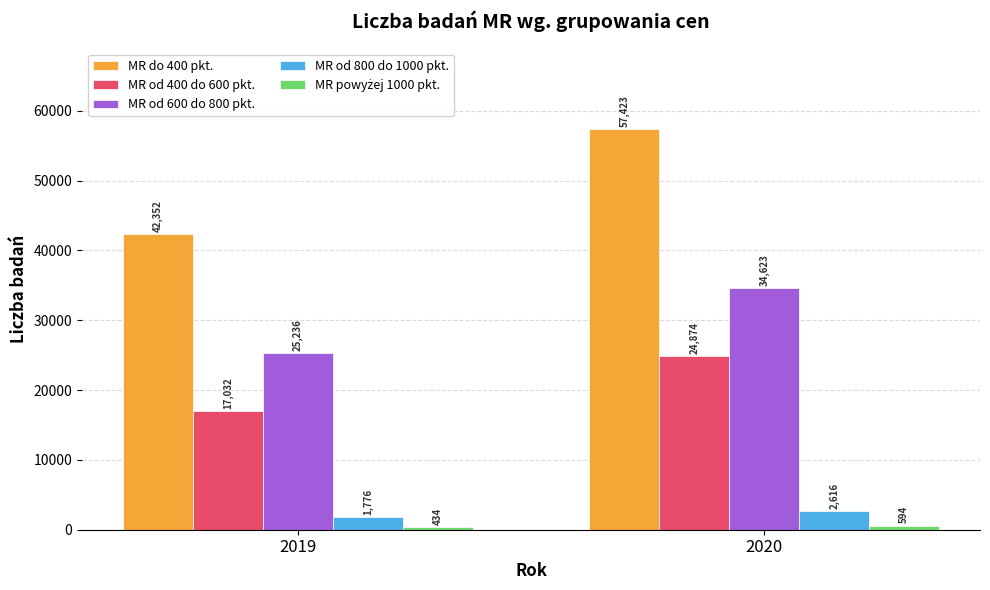

Is it true that MR do 400 pkt. equals 24192 at 2019?

False